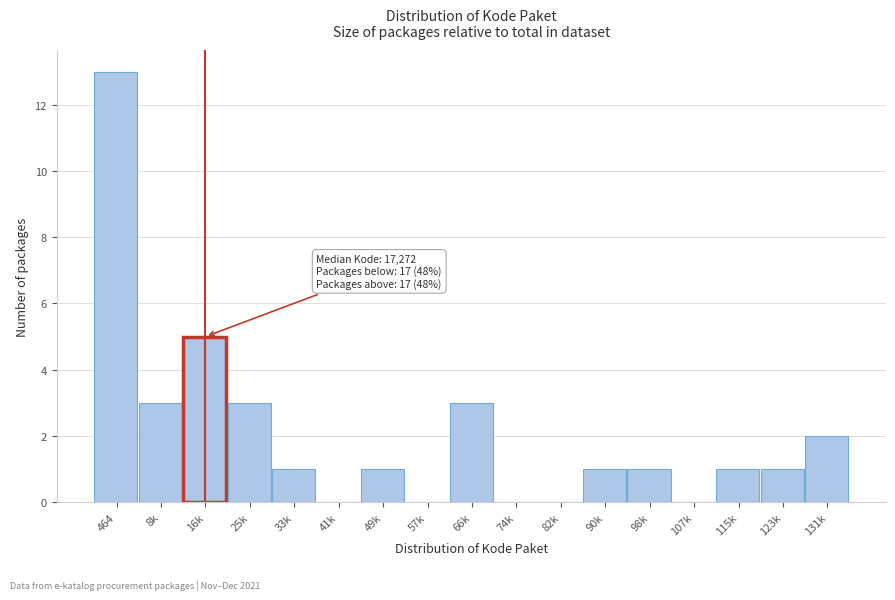

Reading right to left, extract all data points from this chart.

131k=2	123k=1	115k=1	107k=0	98k=1	90k=1	82k=0	74k=0	66k=3	57k=0	49k=1	41k=0	33k=1	25k=3	16k=5	8k=3	464=13